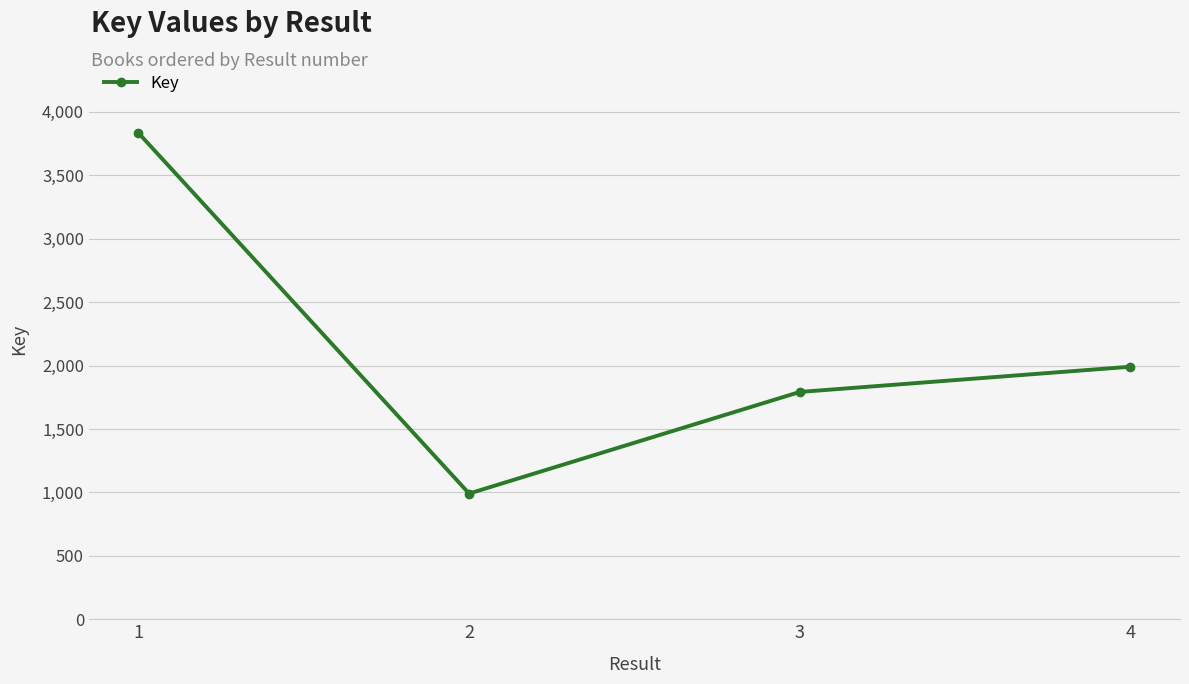

Where is the first local minimum?

2